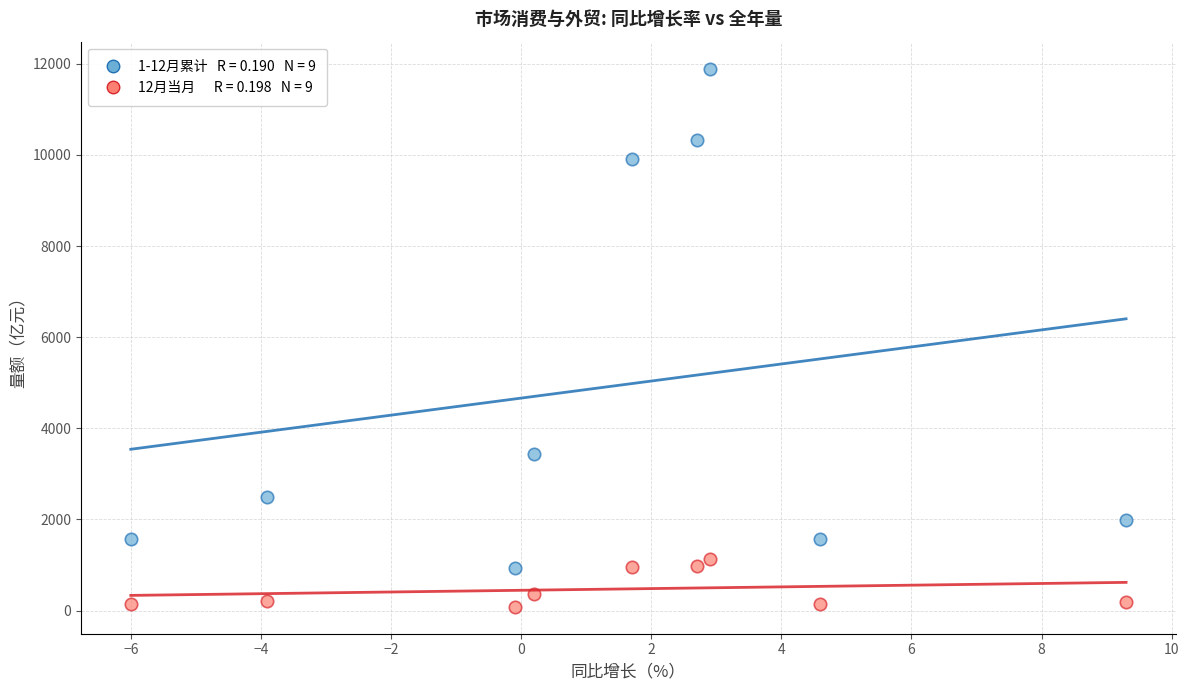

Across all data points, what is the range of Y values (max minus min)?

11814.9